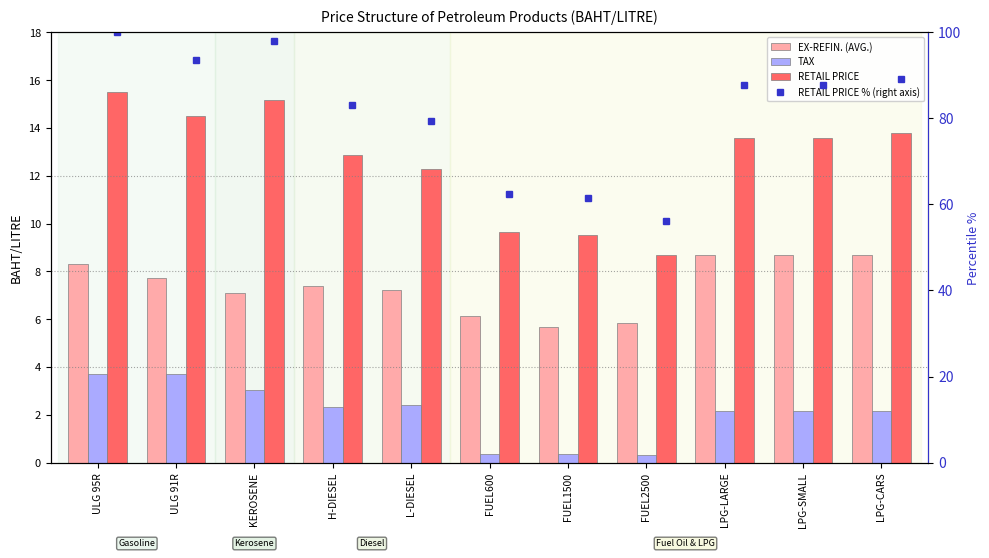

What is the average value of the TAX series?

2.1